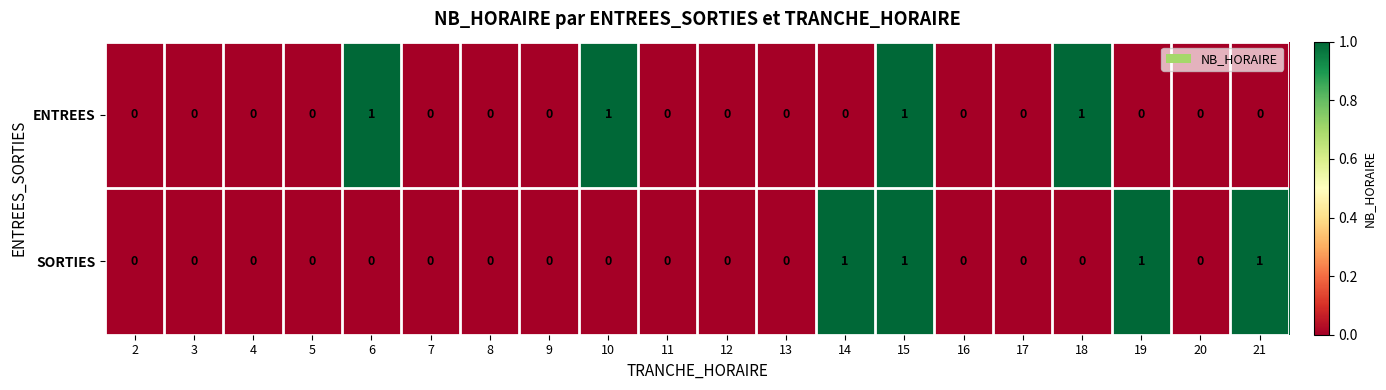

Is it true that ENTREES equals 0 at 12?

True